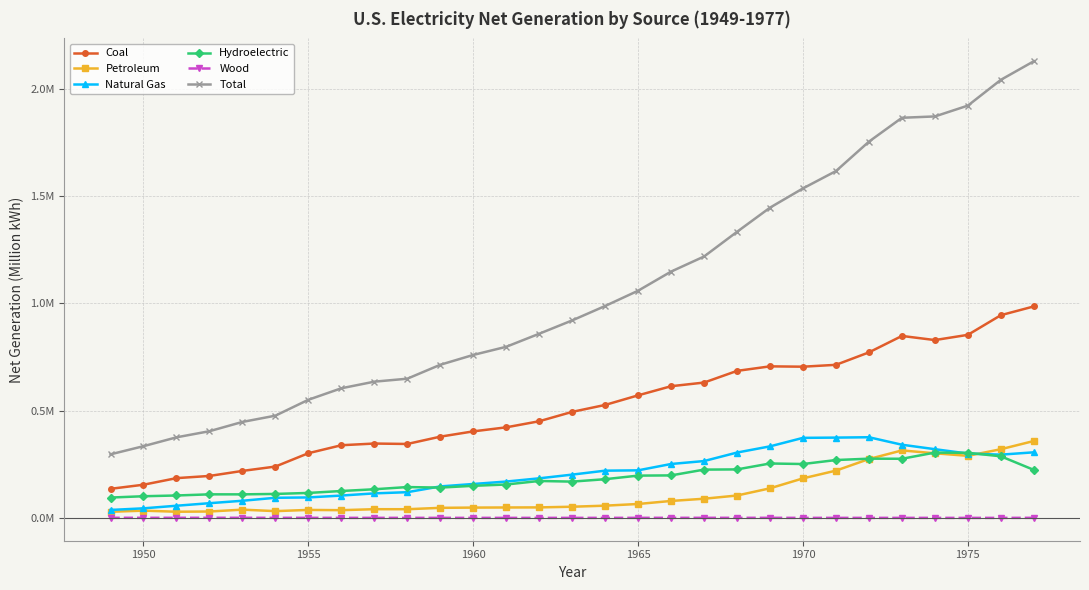

What are all the series names shown in the legend?

Coal, Petroleum, Natural Gas, Hydroelectric, Wood, Total